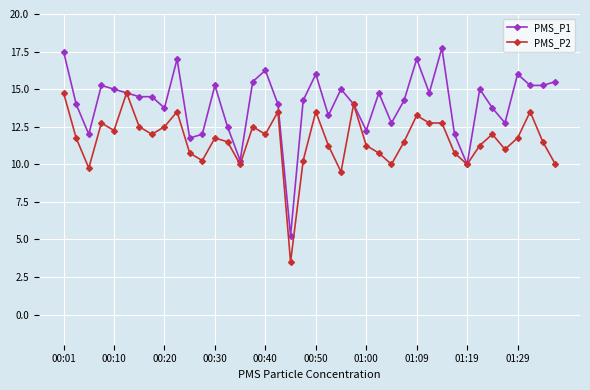

What is the value of the PMS_P2 point at the 8th from the left?

12.0